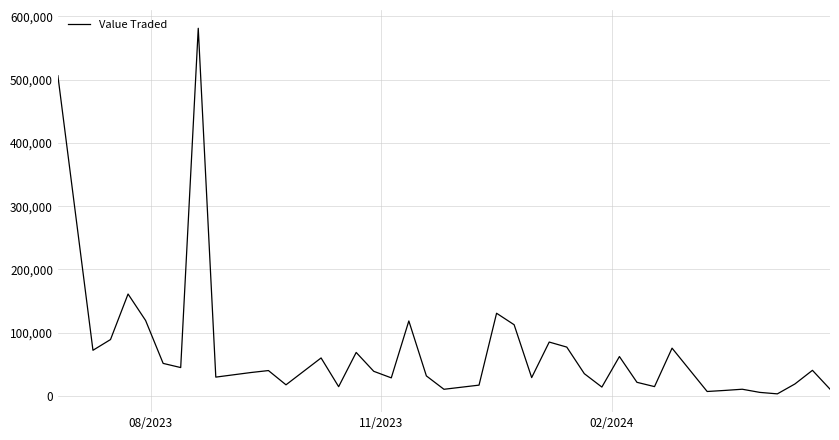

What is the maximum value shown in the chart?

581155